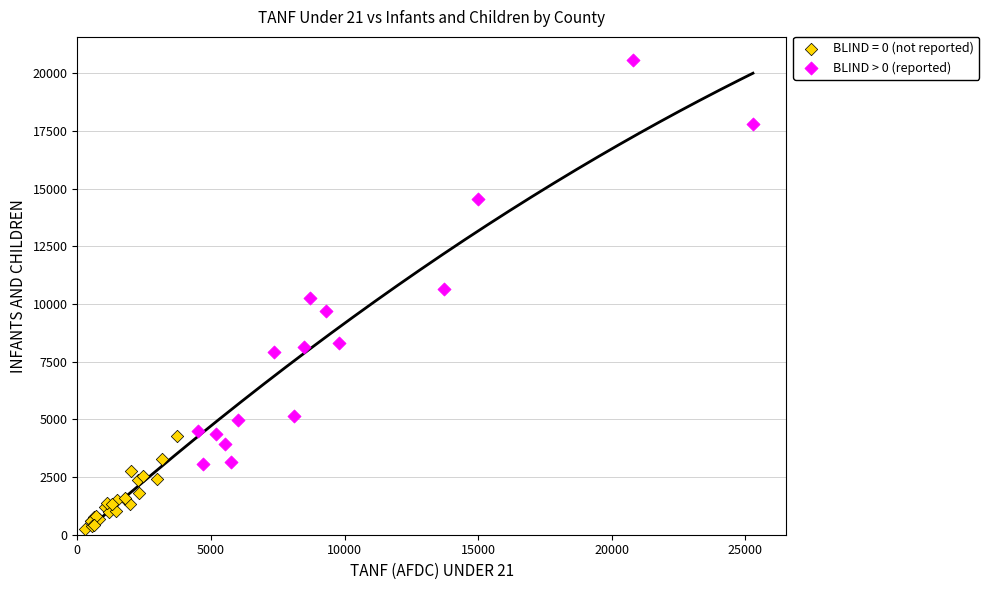

Which series contains the lowest Y value?

BLIND = 0 (not reported)